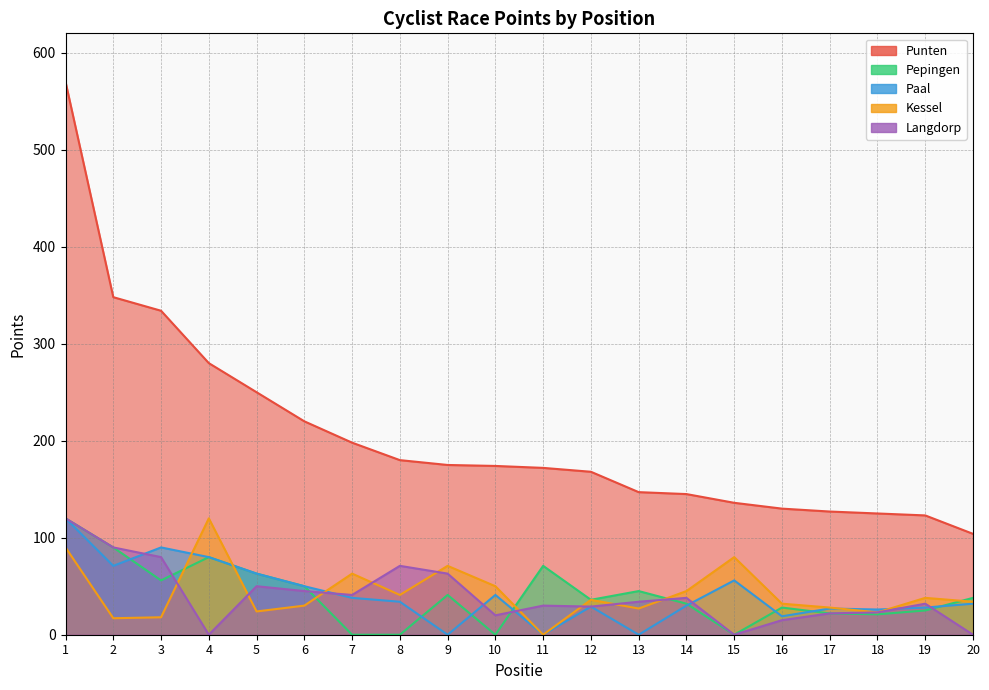

After their last crossing, which series has the higher values: Kessel or Paal?

Kessel